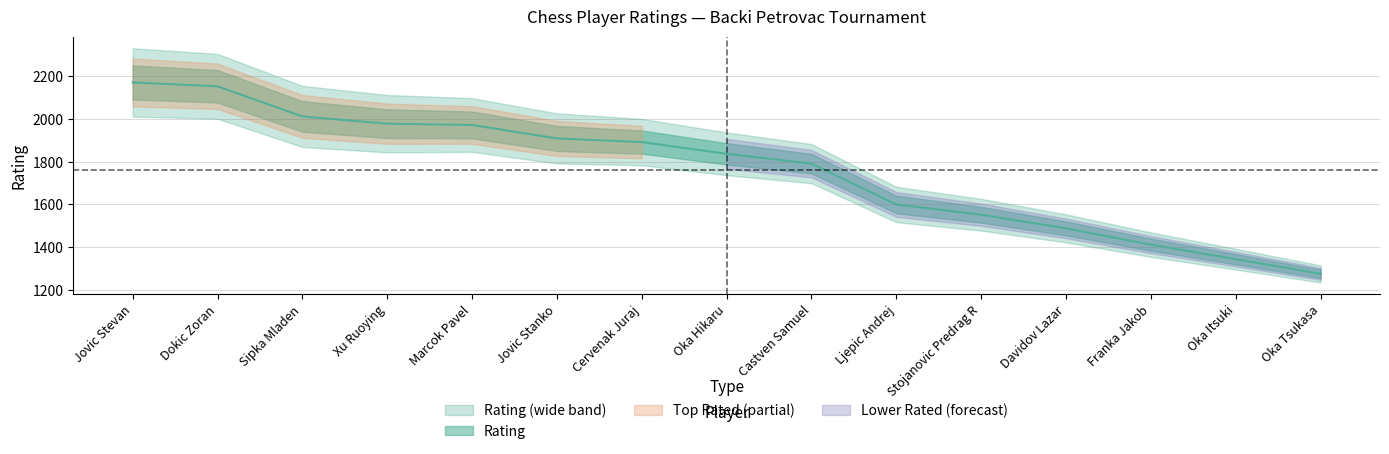

What is the maximum value shown in the chart?

2171